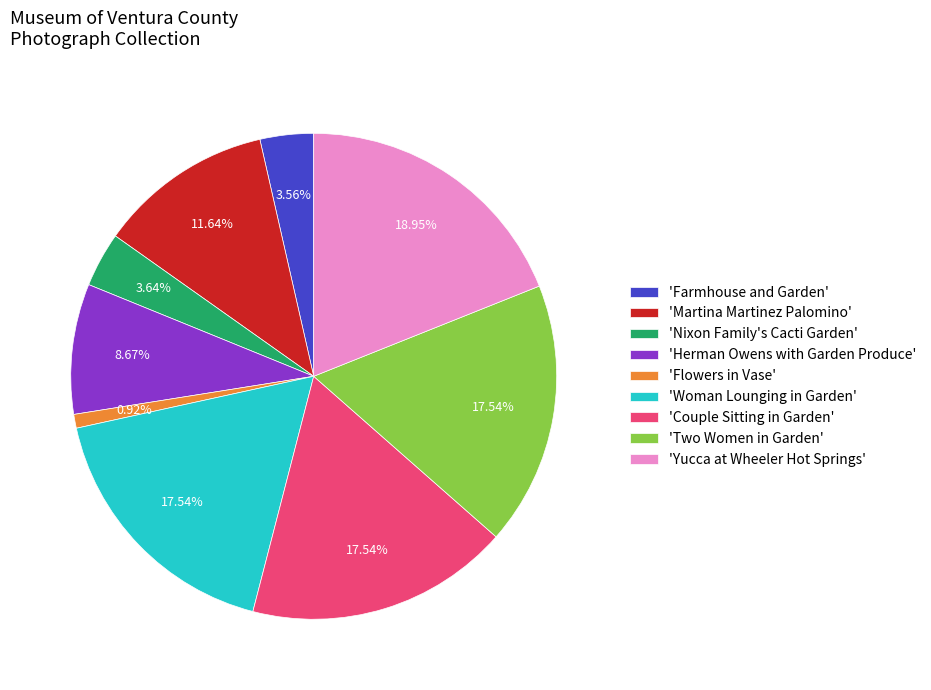

Which slice is the smallest?

'Flowers in Vase'